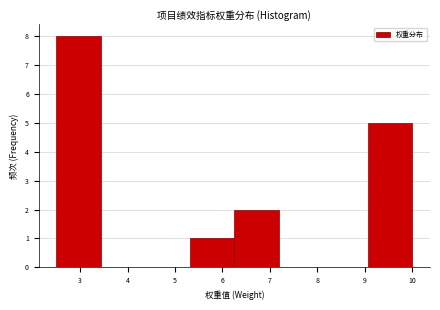

How tall is the bar that spans 2.5 to 3.4 on the x-axis? Neither the bar edges nor the heights are printed on the chart, so give them approximately, as read against the axes.

8